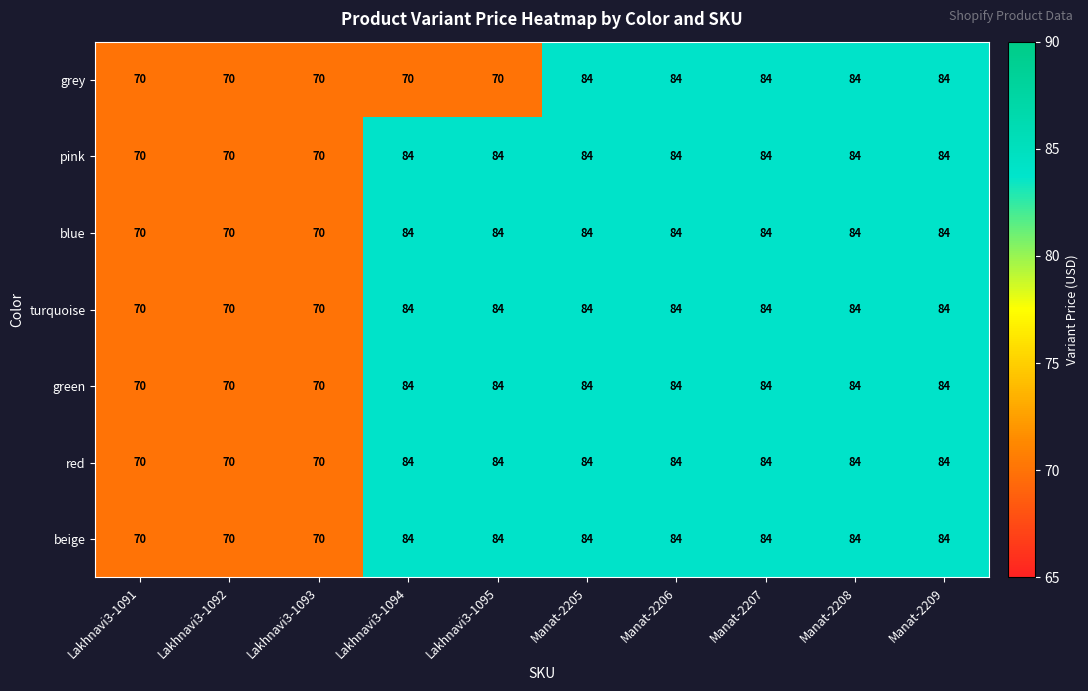

Is the value of red at Lakhnavi3-1091 greater than the value of turquoise at Manat-2206?

No